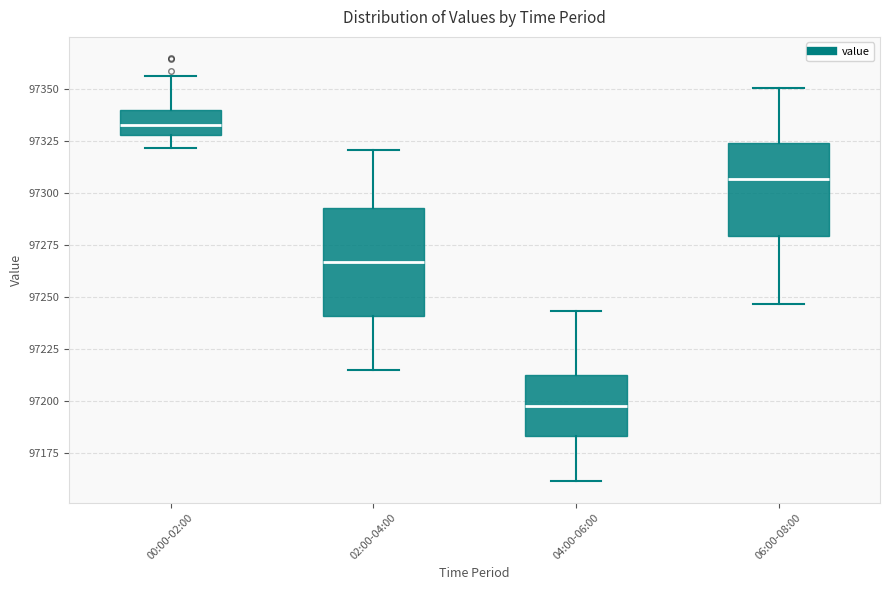

Which box is the tallest, from its lower edge to its upper edge?

02:00-04:00